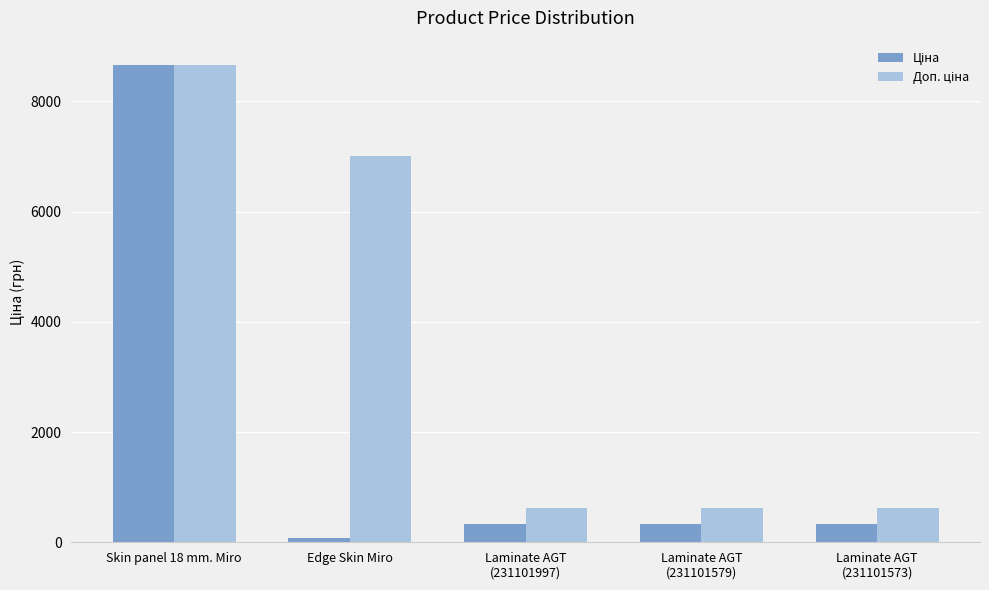

What is the spread (max minus min) of values at Laminate AGT
(231101997)?

278.6